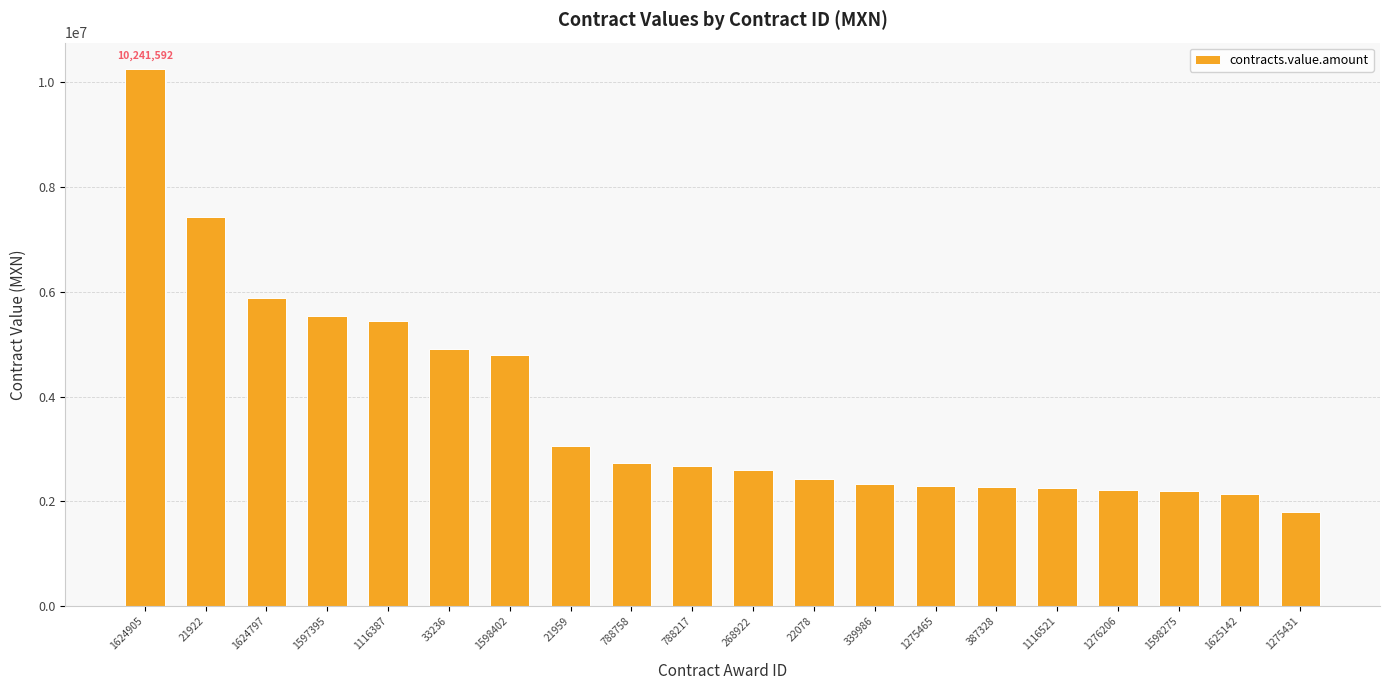

Between 1625142 and 1624905, which is larger?

1624905